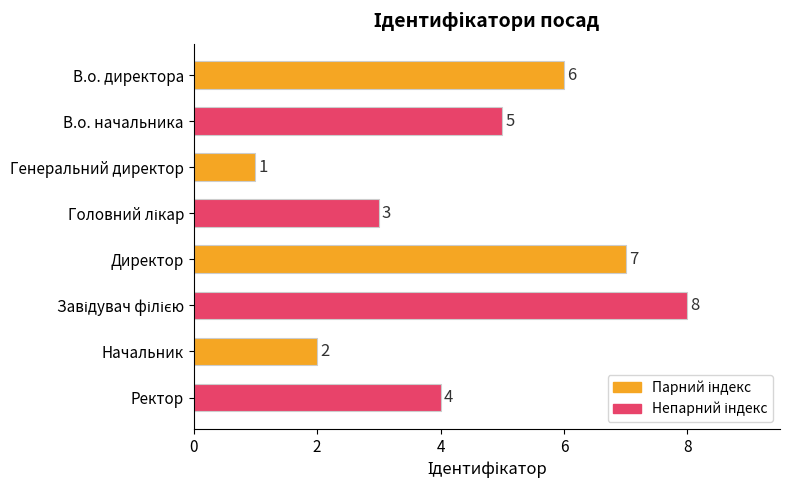

How many values are below 5?

4